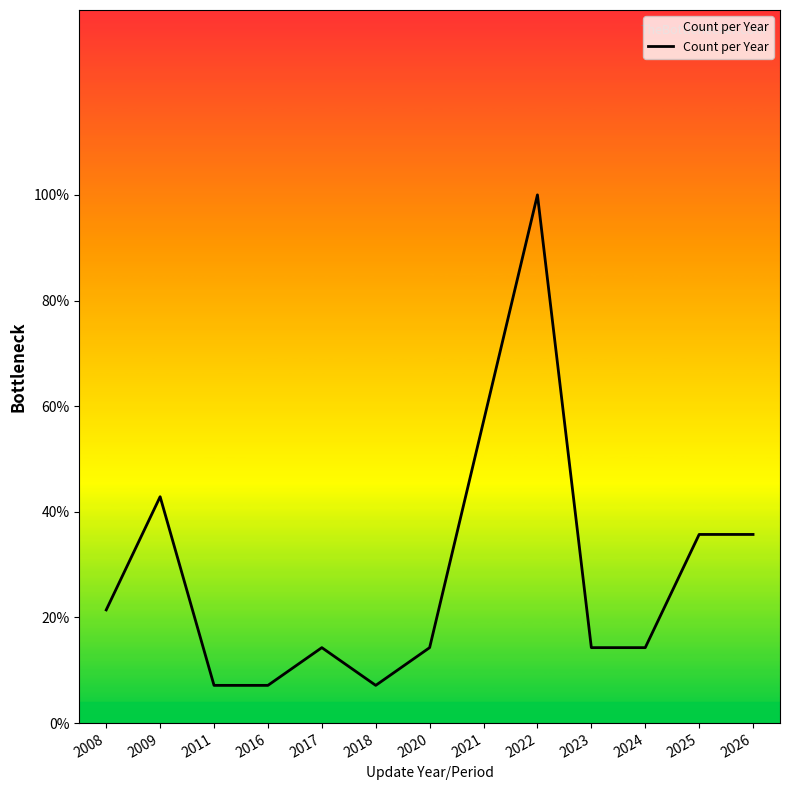

Reading left to right, list all the values displayed in this chart.

2008=3	2009=6	2011=1	2016=1	2017=2	2018=1	2020=2	2021=8	2022=14	2023=2	2024=2	2025=5	2026=5